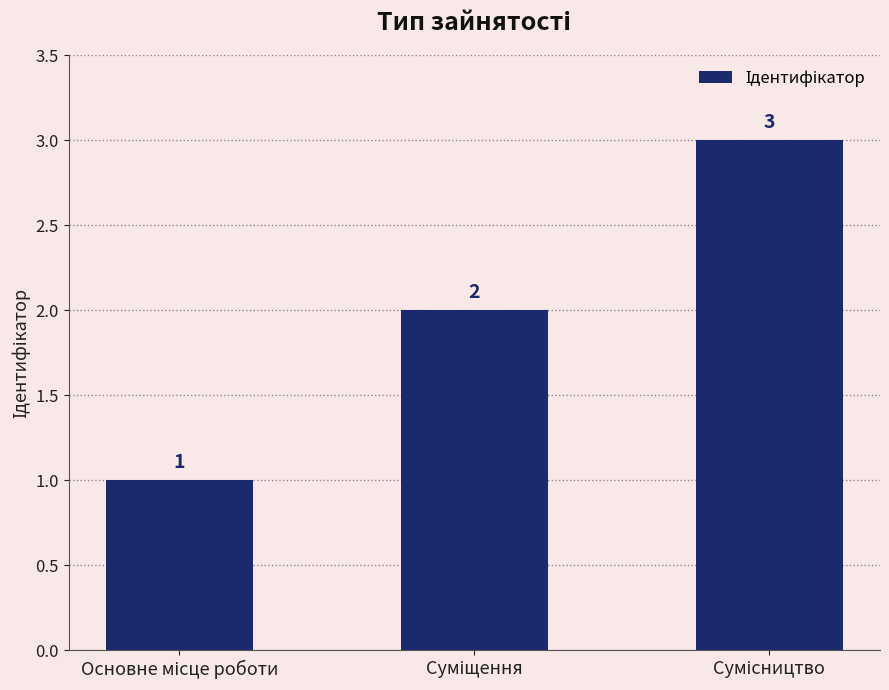

What is the sum of all values?

6